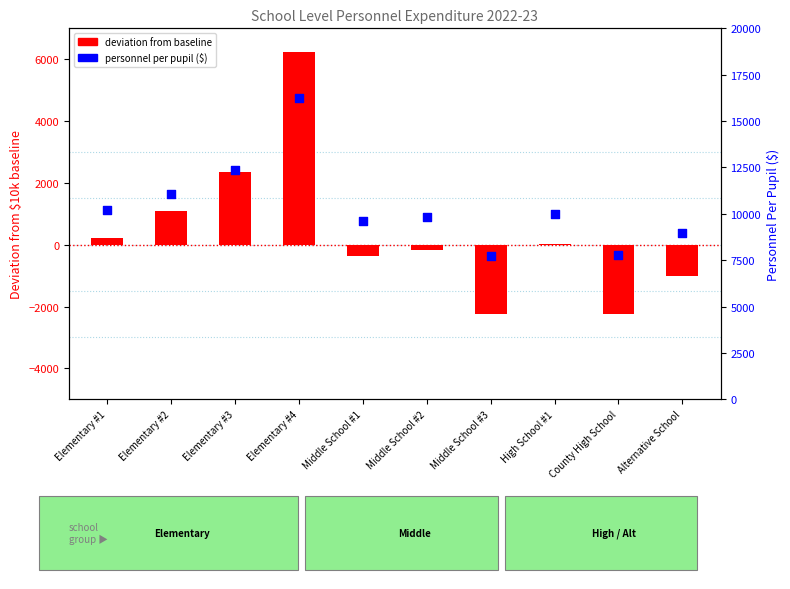

Which series has the largest Y range (max minus min)?

Deviation from $10k baseline